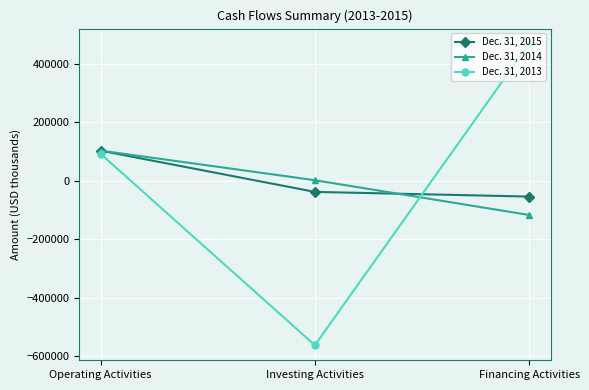

What is the highest value of the Dec. 31, 2014 series?

103166